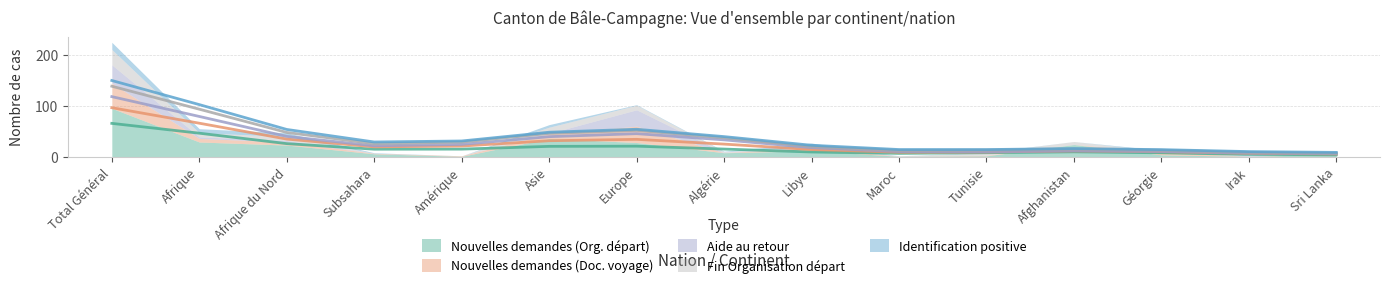

Is the value of Fin Organisation départ at Europe greater than the value of Aide au retour at Tunisie?

Yes